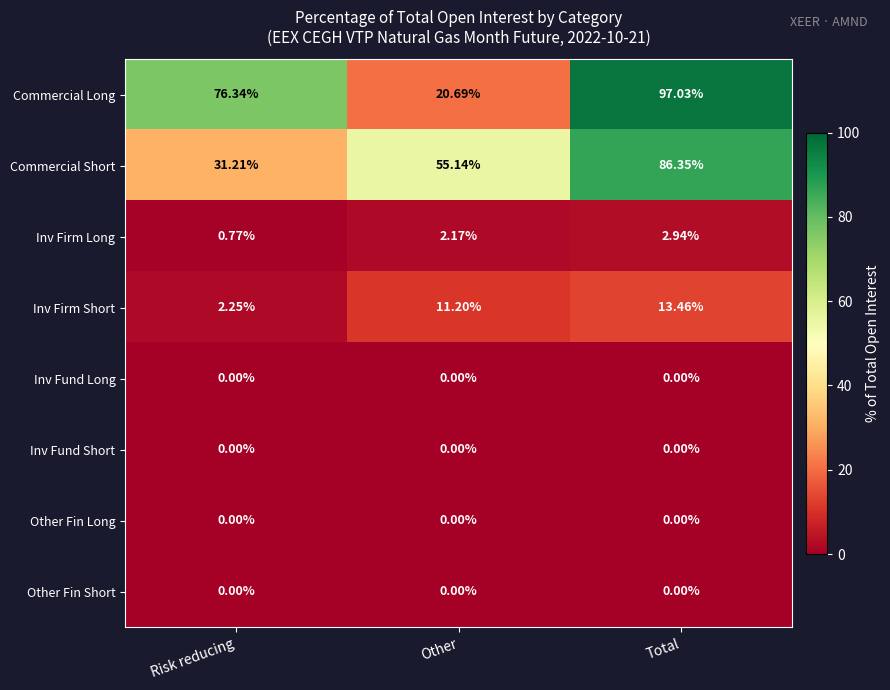

At which label does Commercial Short first exceed 55?

Other